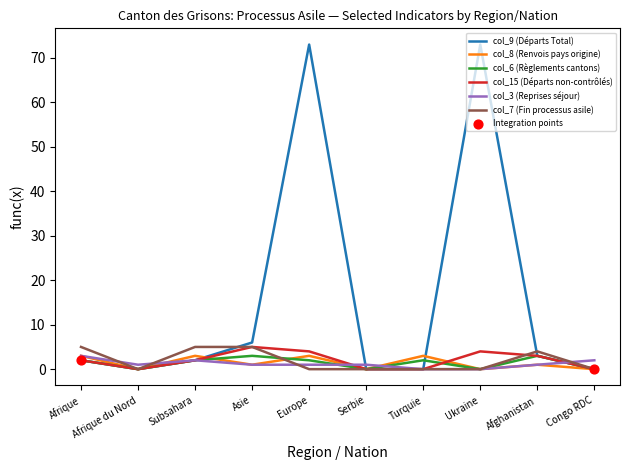

At how many categories does at least one series exceed 25?

2